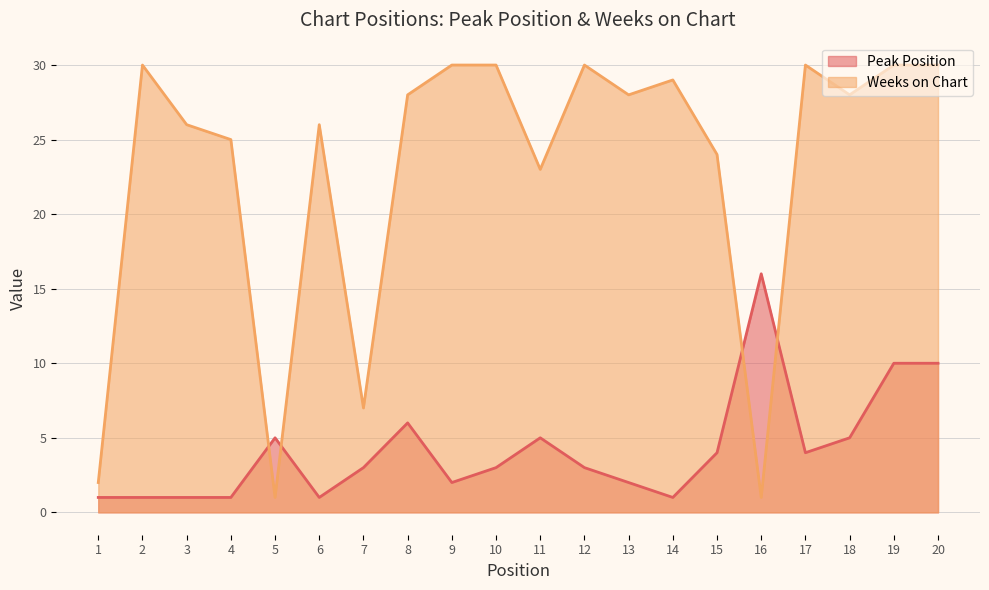

True or false: Weeks on Chart has a value of 23 at 11.

True